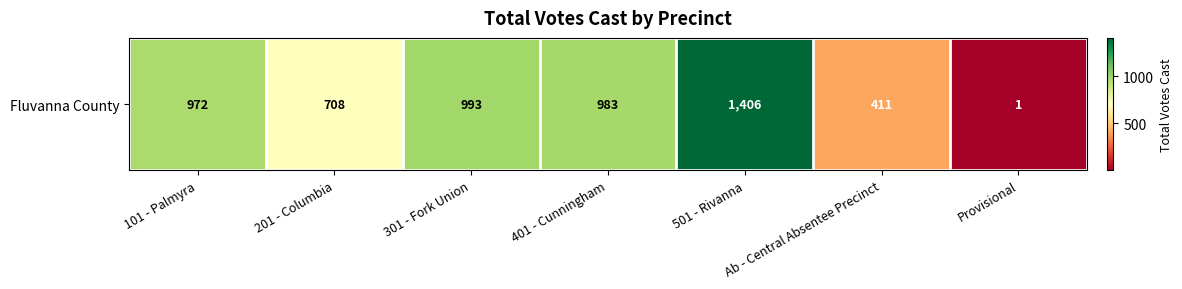

Which category has the lowest value across all series?

Provisional